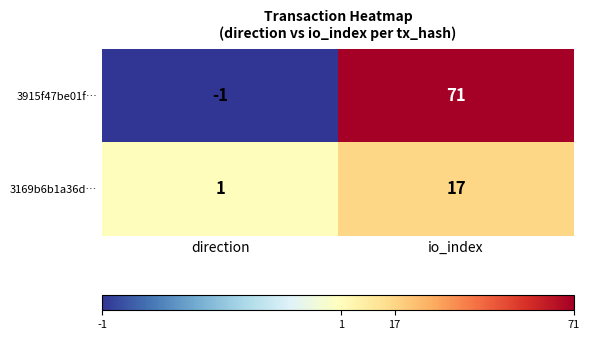

Rank the series at io_index from highest to lowest value.

3915f47be01f…, 3169b6b1a36d…